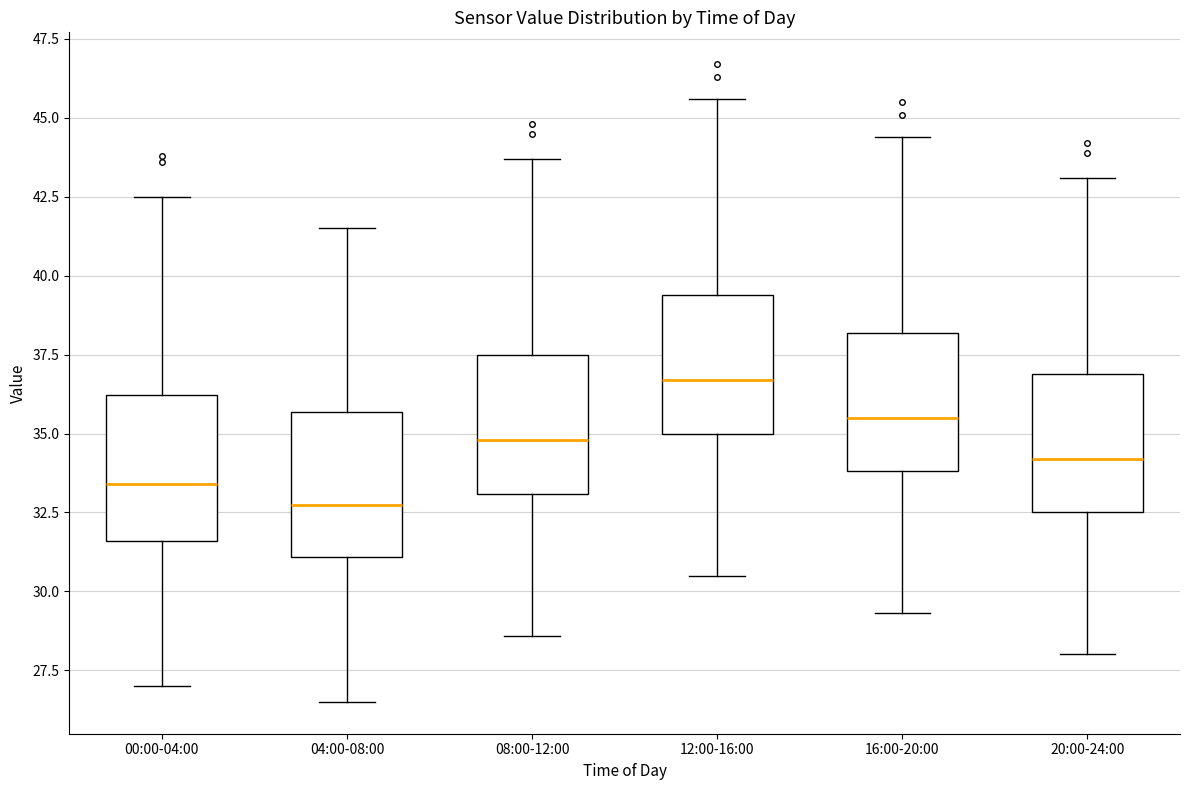

Where does the lower whisker of the box for 20:00-24:00 end on the y-axis? The values are not printed on the chart, so give them approximately, as read against the axis.

28.0